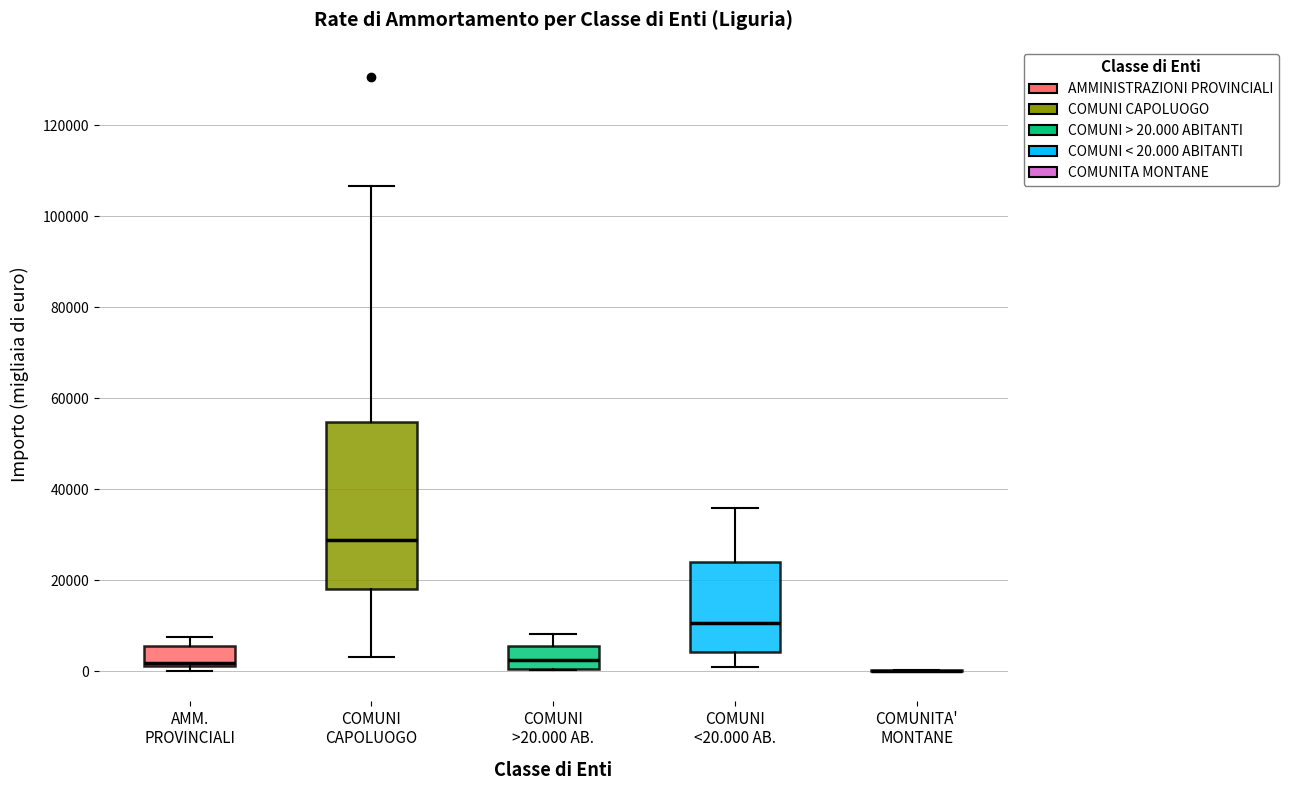

Reading left to right, transcribe this box plot: for each box, give where its median line is, the range the box spans, and where its two whiskers end, as read against the y-axis. The values are not printed on the chart, so give them approximately, as read against the axis.

AMM. PROVINCIALI: median 2000 (just above the box's lower edge), box 2000 to 6000, whiskers 0 to 8000
COMUNI CAPOLUOGO: median 28000, box 18000 to 54000, whiskers 4000 to 106000
COMUNI >20.000 AB.: median 2000, box 0 to 6000, whiskers 0 to 8000
COMUNI <20.000 AB.: median 10000, box 4000 to 24000, whiskers 0 to 36000
COMUNITA' MONTANE: box collapsed to a line at 0, whiskers 0 to 0